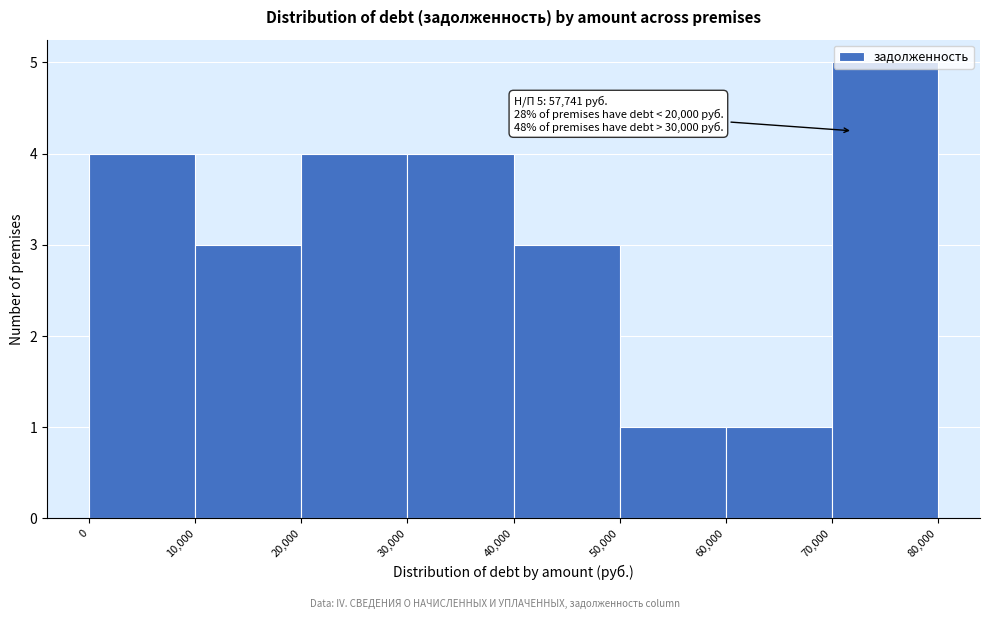

Which range on the x-axis has the tallest bar?

70,000 to 80,000